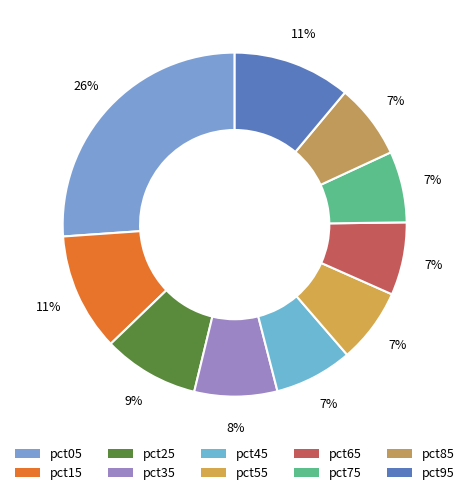

To the nearest percent, what is the combined percentage of pct35 and pct65?

15%